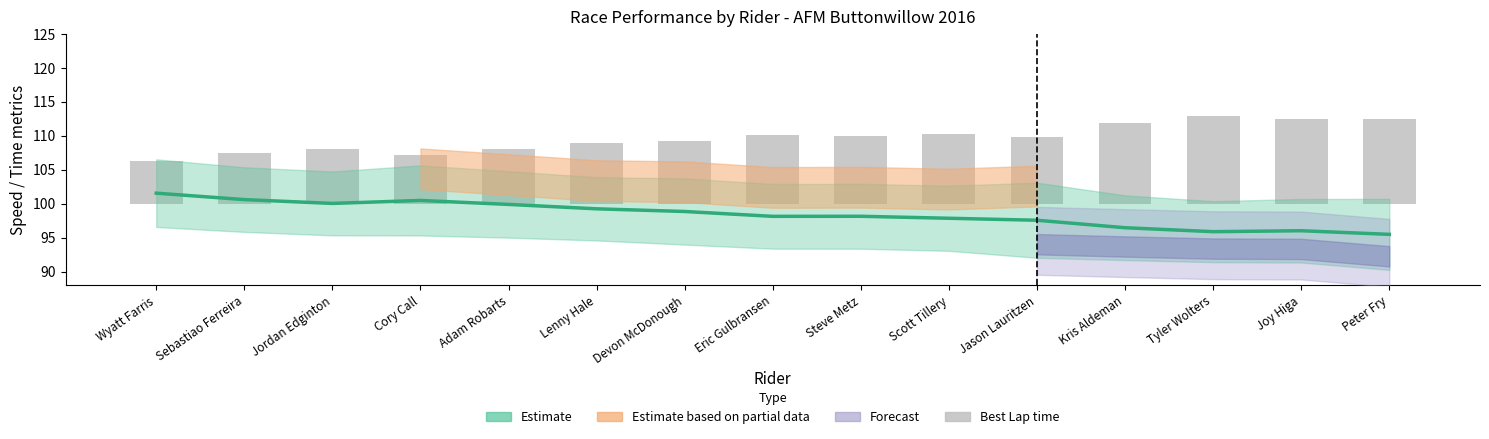

How many bars are there in total?

15